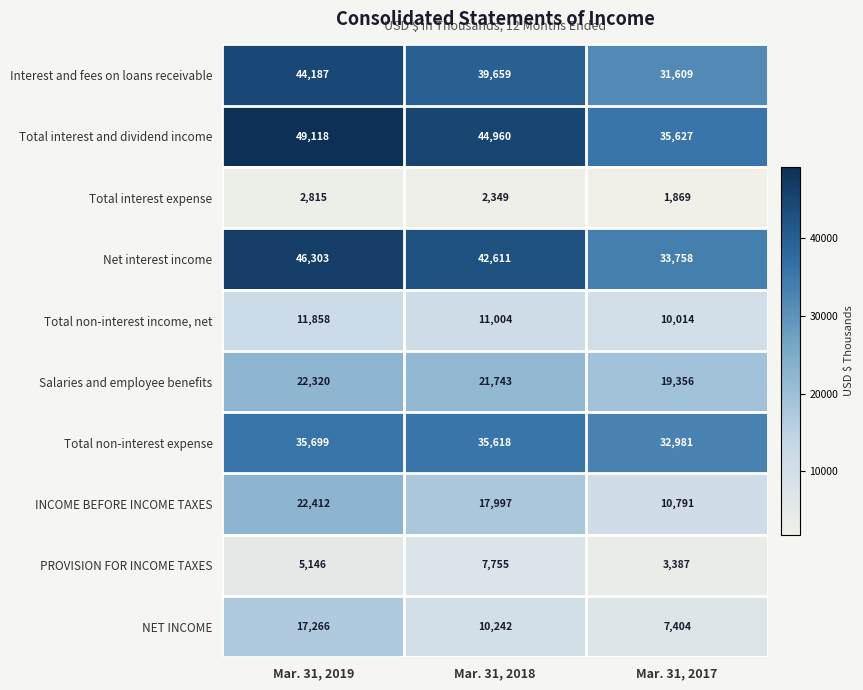

Which label corresponds to the smallest value in the chart?

Mar. 31, 2017